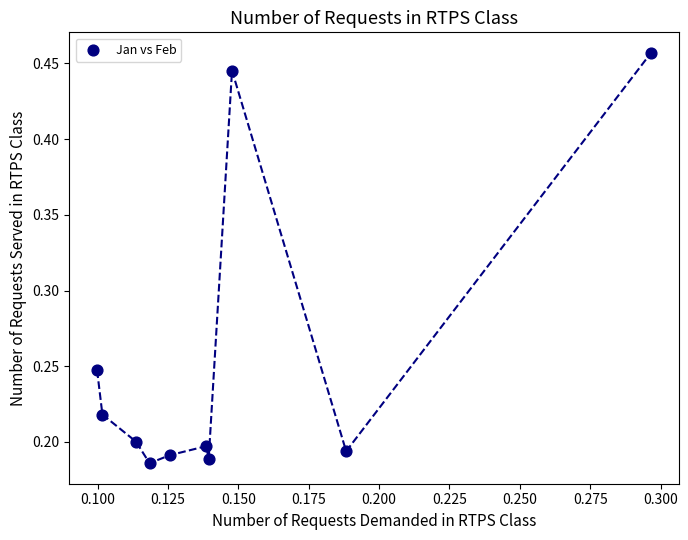

What is the range of Y values (max minus min)?

0.3